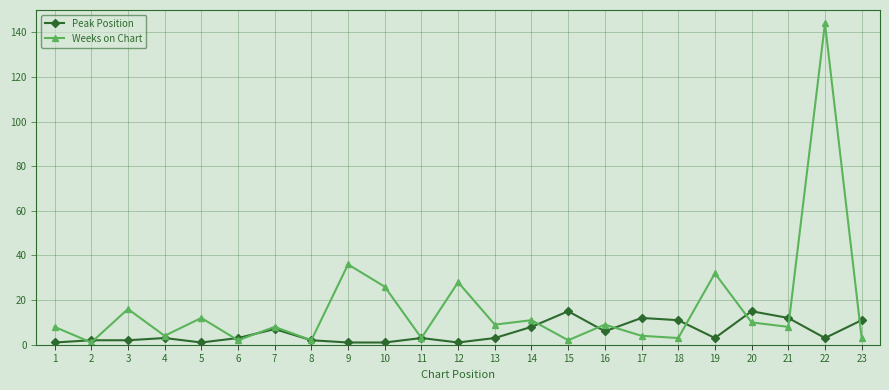

The Weeks on Chart series shows 5 at 10. True or false?

False